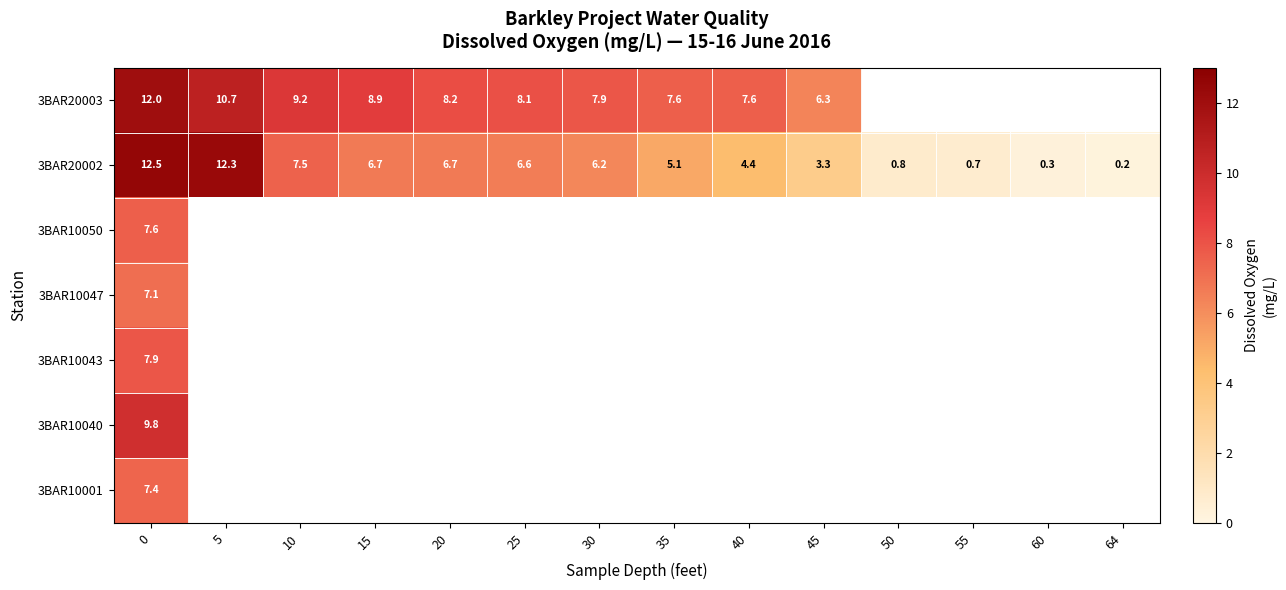

Count the number of data series in this chart.

7